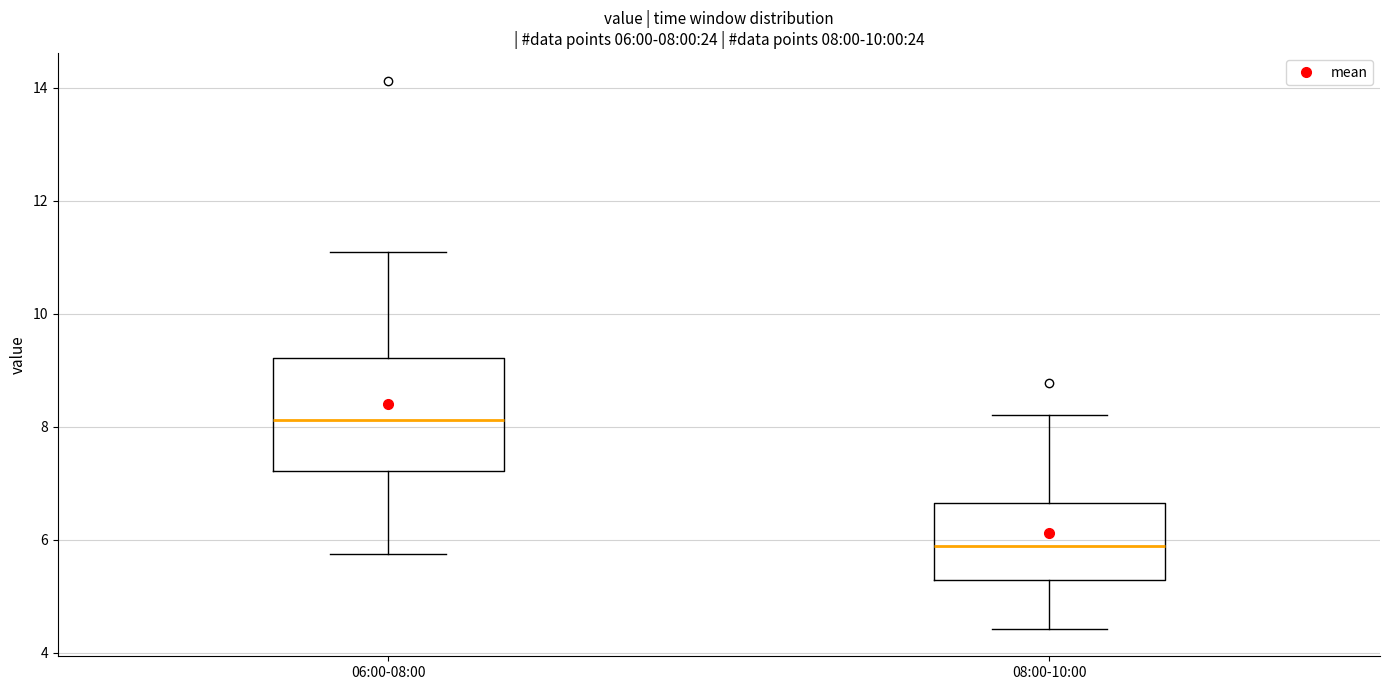

Comparing the boxes themselves (not the whiskers), which one is the tallest?

06:00-08:00